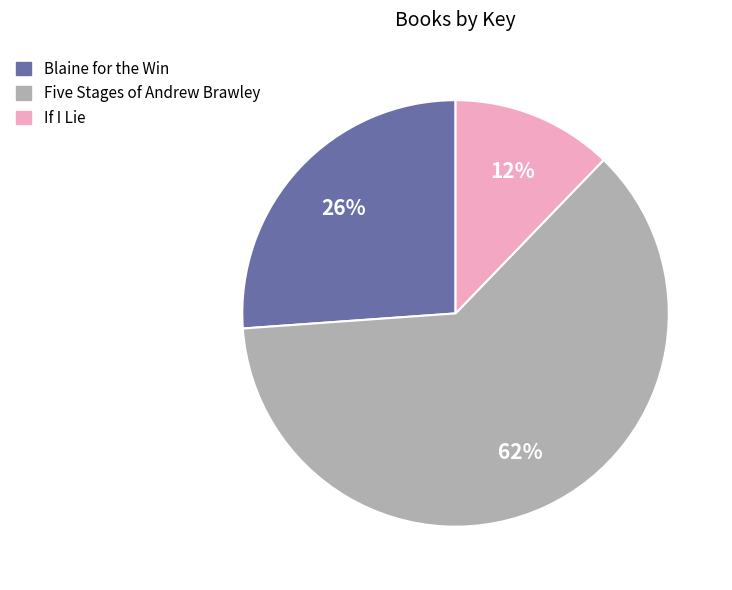

Is the sum of If I Lie and Five Stages of Andrew Brawley greater than half?

Yes